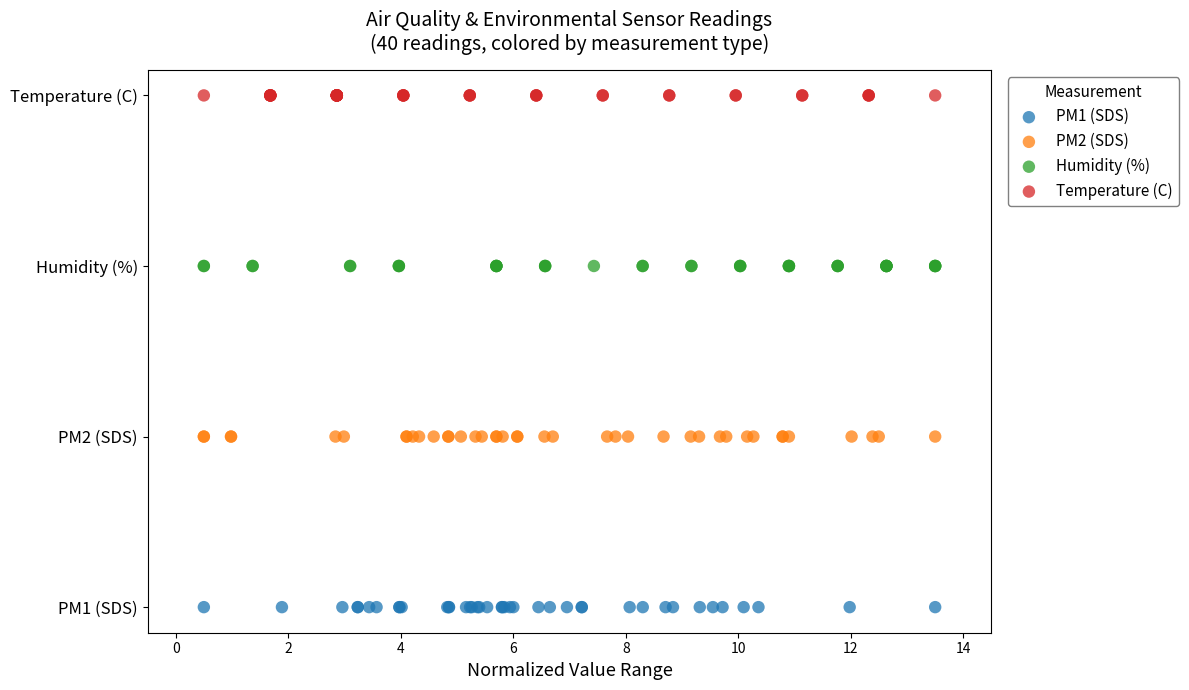

What are all the series names shown in the legend?

PM1 (SDS), PM2 (SDS), Humidity (%), Temperature (C)